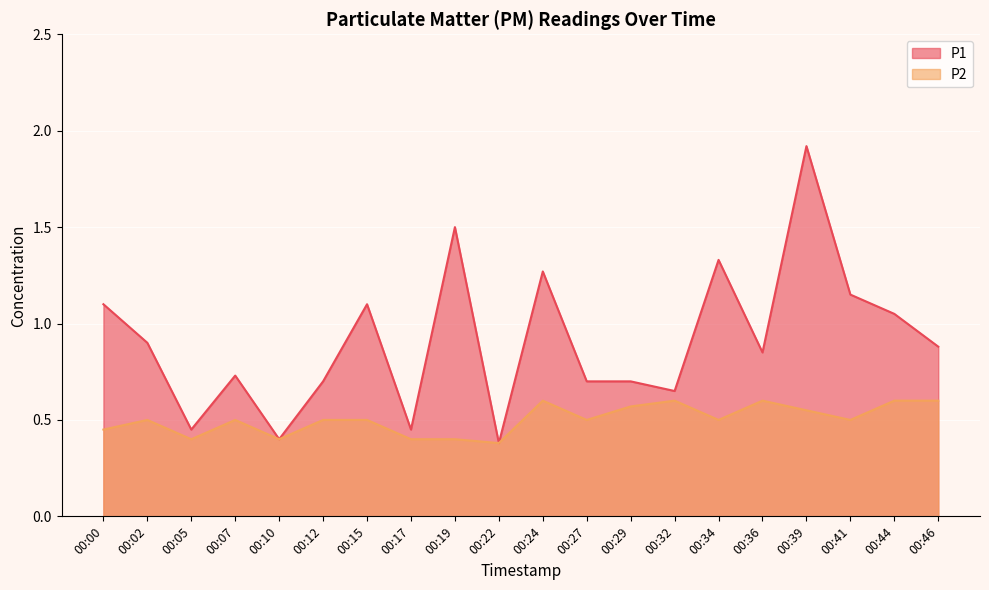

Reading left to right, what are all the values shown in this chart?

P1: 00:00=1.1	00:02=0.9	00:05=0.5	00:07=0.7	00:10=0.4	00:12=0.7	00:15=1.1	00:17=0.5	00:19=1.5	00:22=0.4	00:24=1.3	00:27=0.7	00:29=0.7	00:32=0.7	00:34=1.3	00:36=0.8	00:39=1.9	00:41=1.1	00:44=1.1	00:46=0.9
P2: 00:00=0.5	00:02=0.5	00:05=0.4	00:07=0.5	00:10=0.4	00:12=0.5	00:15=0.5	00:17=0.4	00:19=0.4	00:22=0.4	00:24=0.6	00:27=0.5	00:29=0.6	00:32=0.6	00:34=0.5	00:36=0.6	00:39=0.6	00:41=0.5	00:44=0.6	00:46=0.6